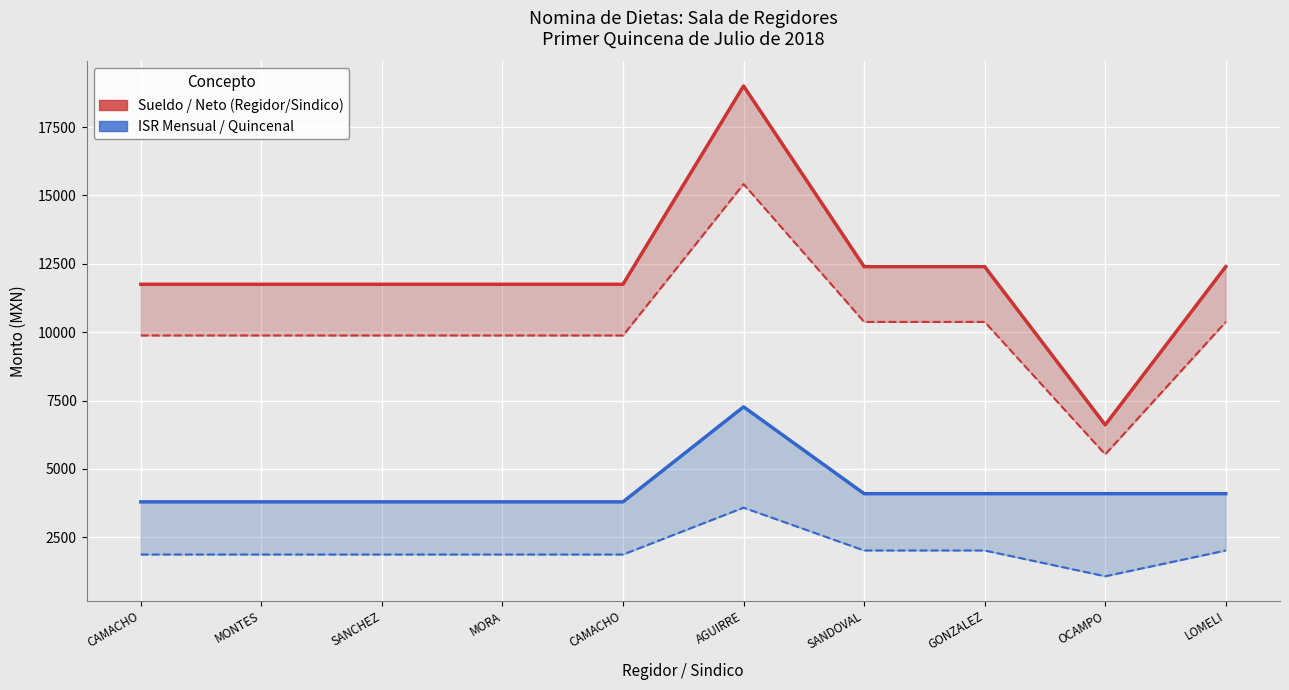

Where is the first local maximum for ISR Mensual (col_6) line?

AGUIRRE